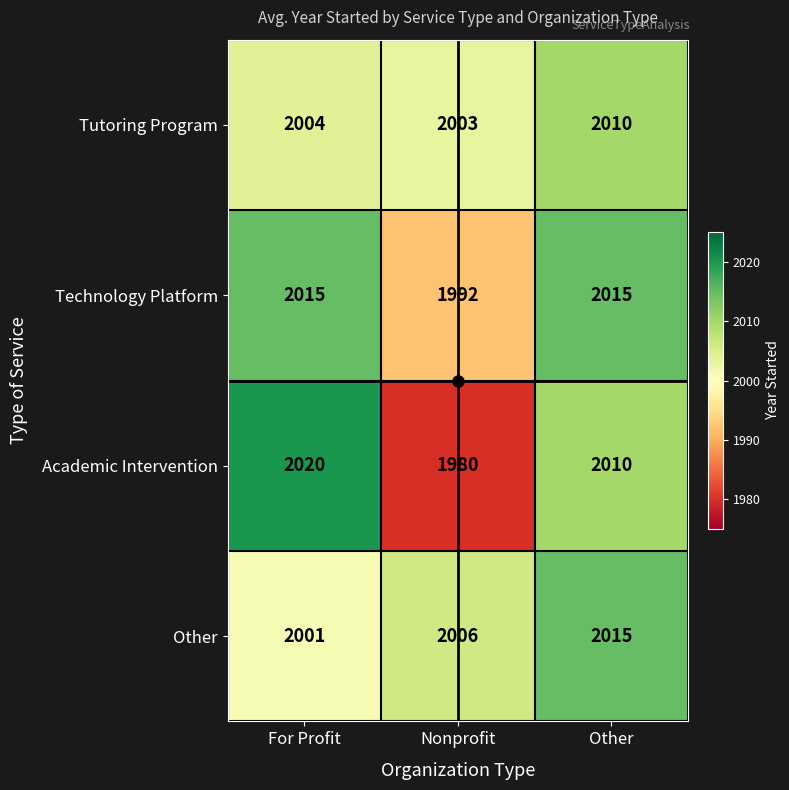

True or false: Academic Intervention has a value of 2020 at For Profit.

True